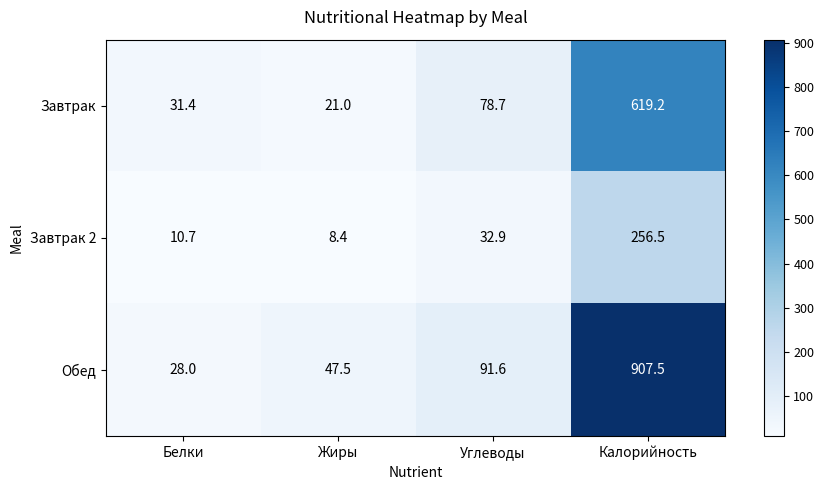

Is it true that Завтрак equals 619.2 at Калорийность?

True